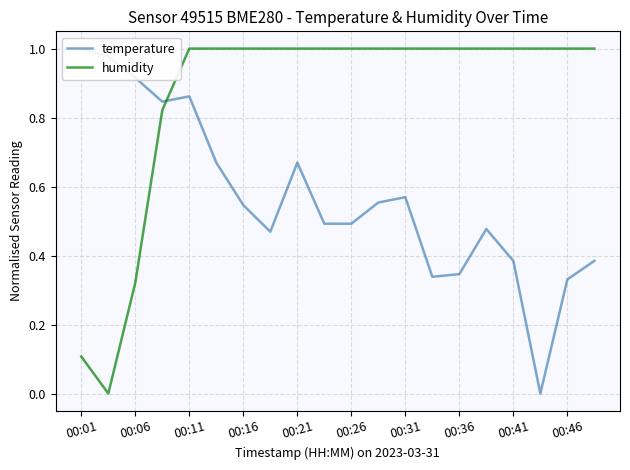

What is the maximum value for humidity?

1.0